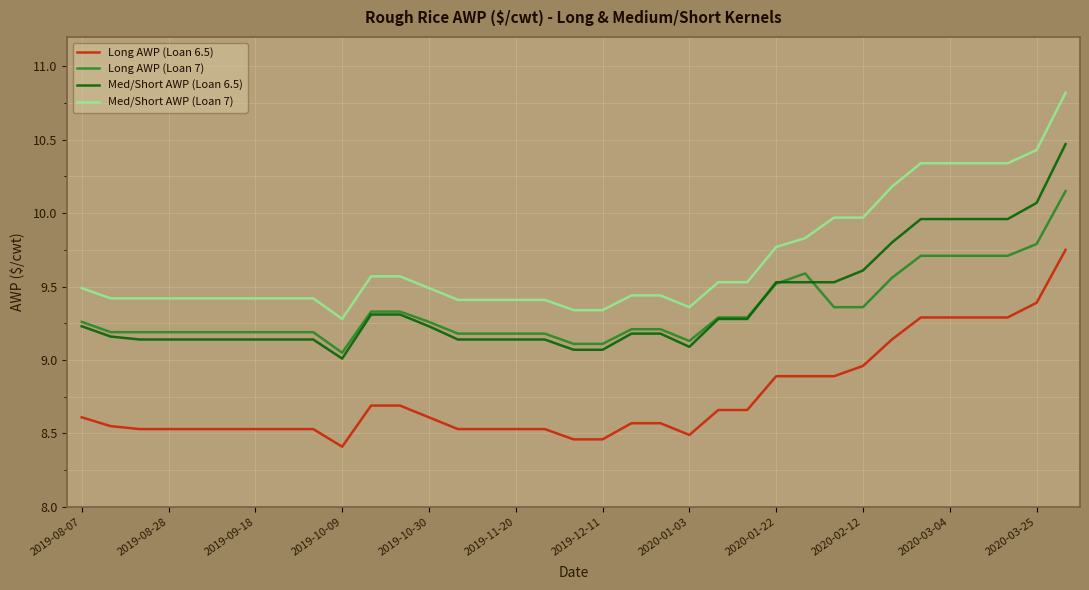

What are all the series names shown in the legend?

Long AWP (Loan 6.5), Long AWP (Loan 7), Med/Short AWP (Loan 6.5), Med/Short AWP (Loan 7)